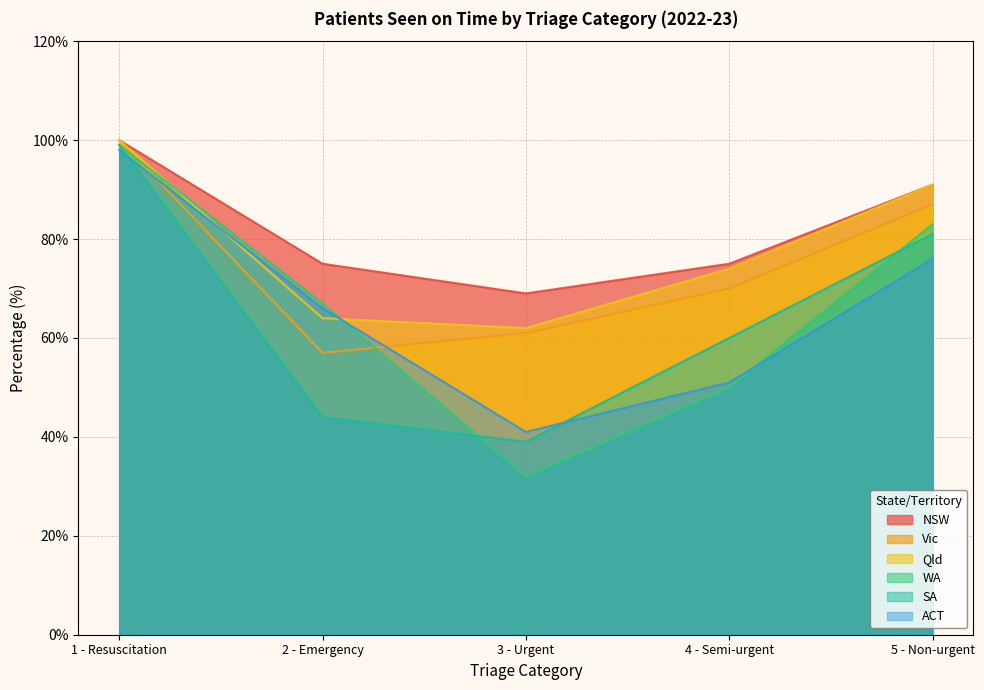

True or false: Vic and WA cross at least once.

True